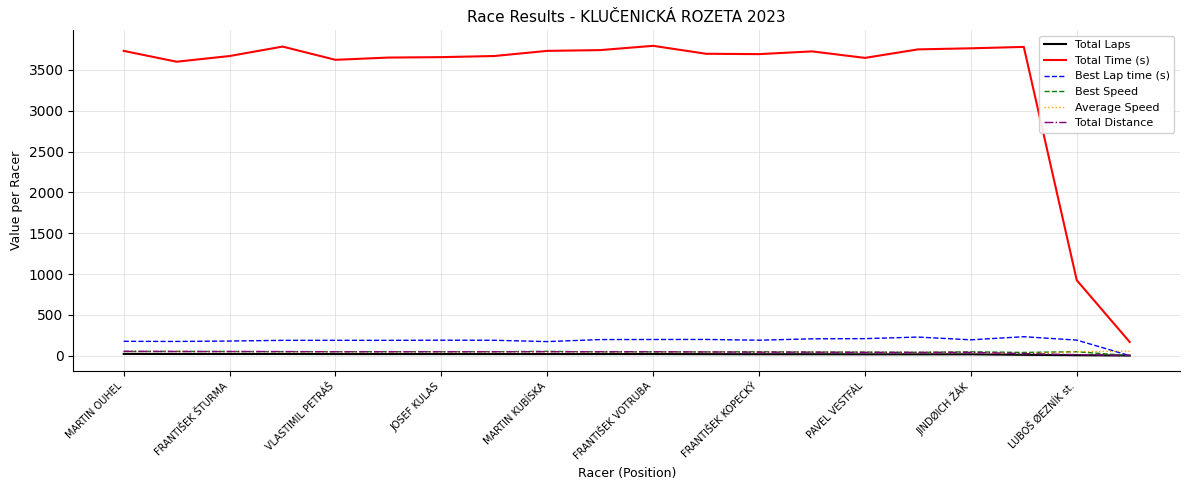

True or false: Total Time (s) and Total Laps intersect in this chart.

False